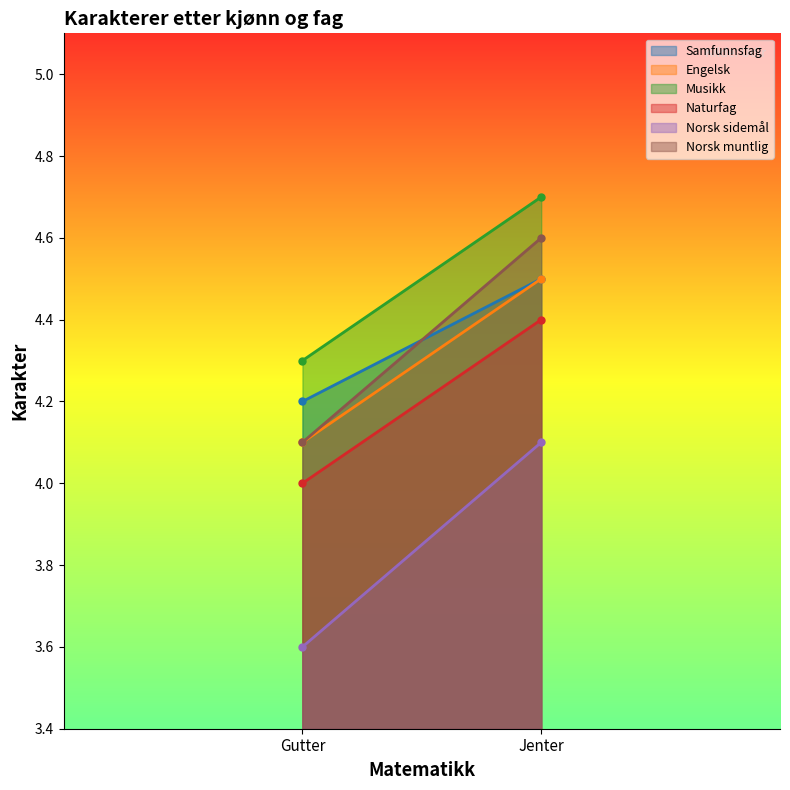

What position from the right is Gutter?

2